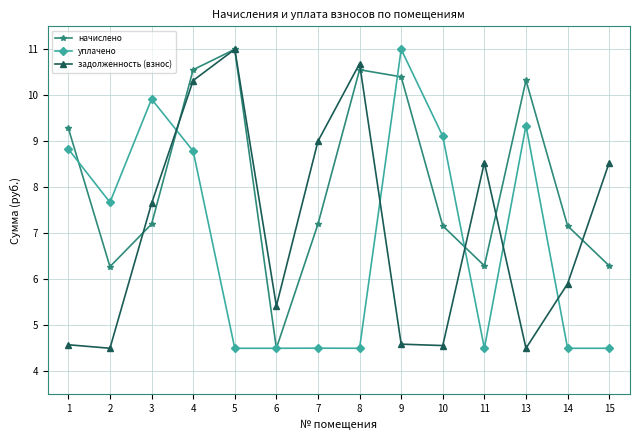

What is the maximum value shown in the chart?

11.0